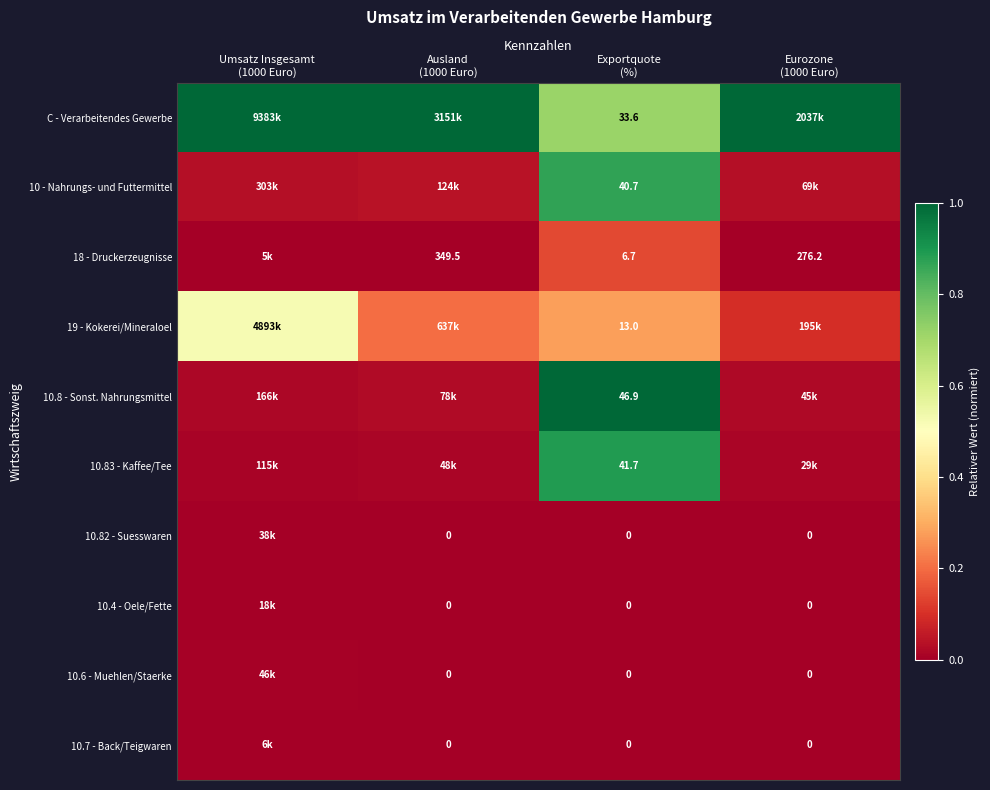

Which category has the highest value in the C - Verarbeitendes Gewerbe series?

Umsatz Insgesamt (1000 Euro)